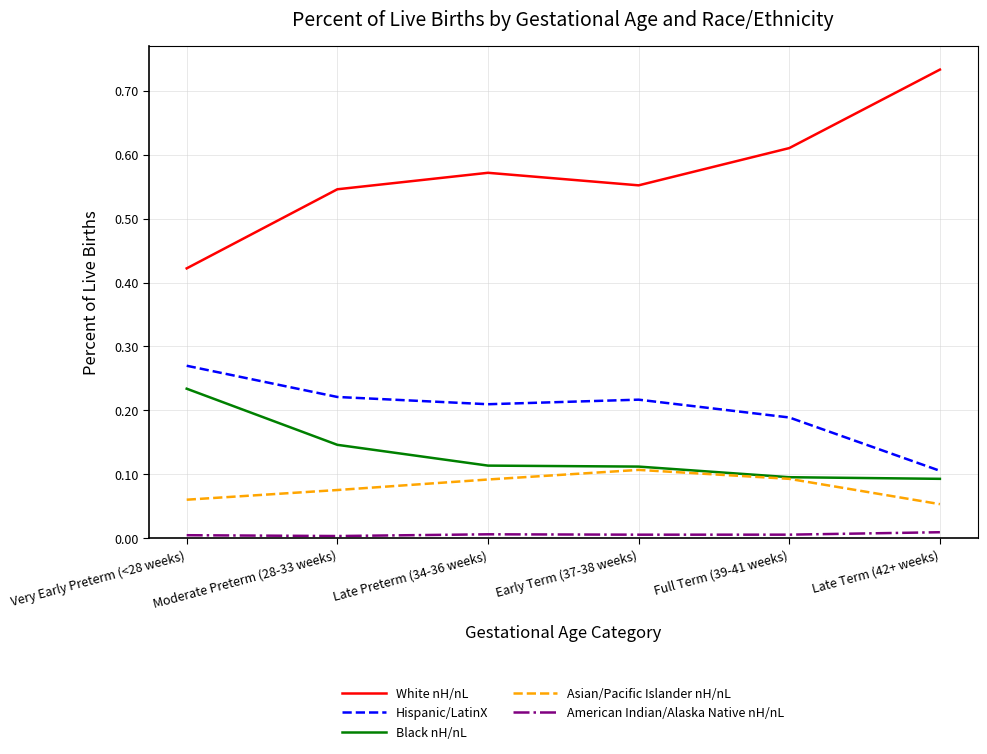

Between Late Preterm (34-36 weeks) and Late Term (42+ weeks), which series saw the biggest shift?

White nH/nL